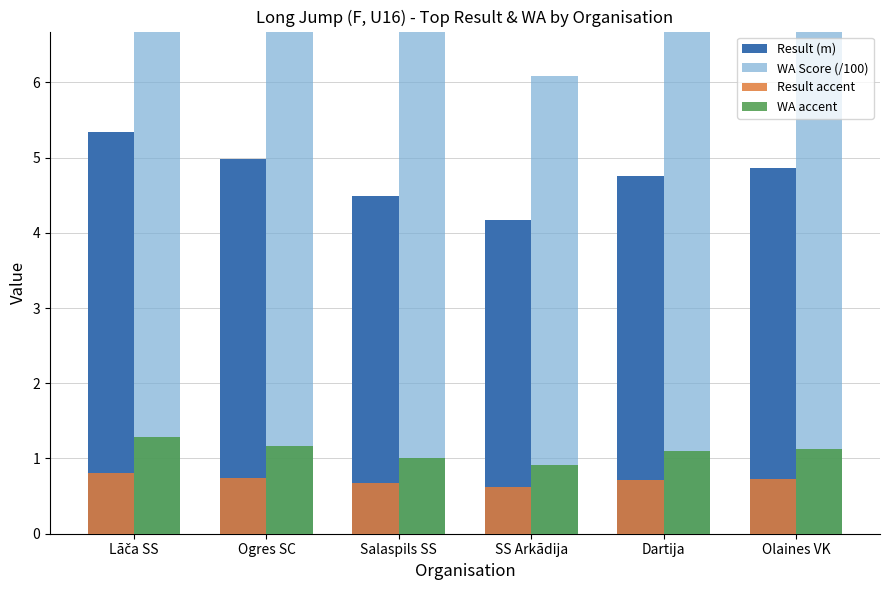

What is the value of the Result (m) bar at the 2nd from the left?

5.0